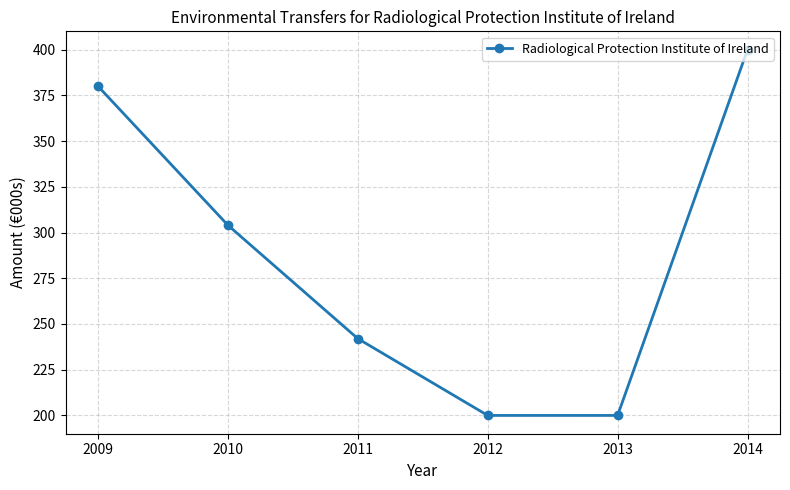

How many series are shown in this chart?

1